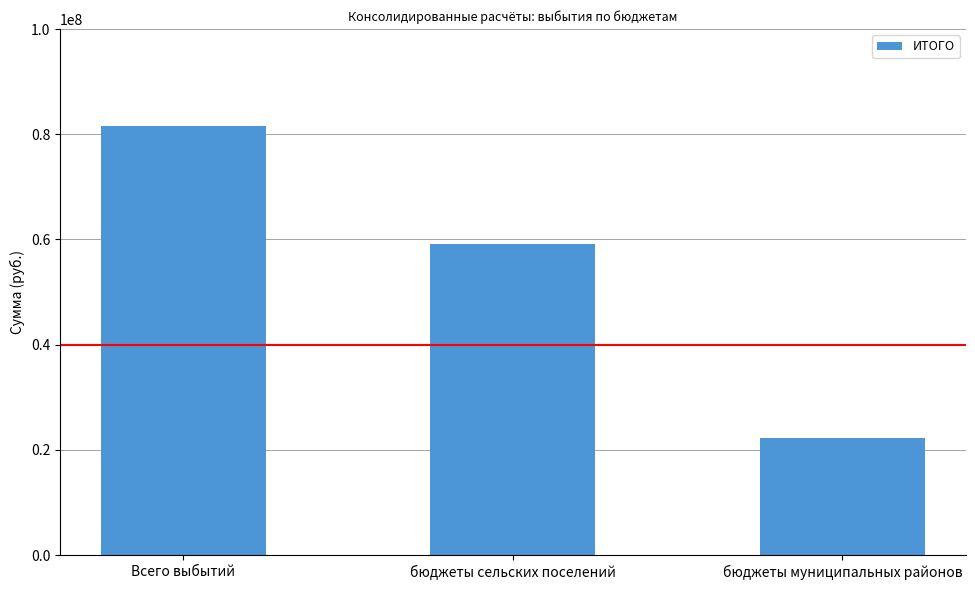

Reading right to left, list all the values displayed in this chart.

22347689.3	59152861.8	81500551.2